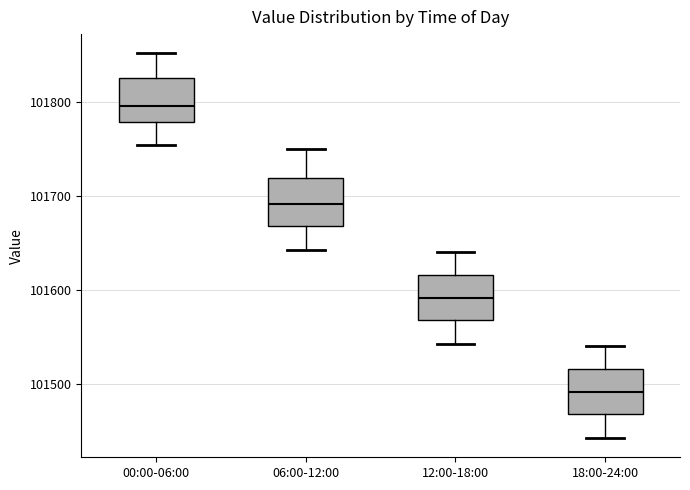

Reading left to right, transcribe this box plot: for each box, give where its median line is, the range the box spans, and where its two whiskers end, as read against the y-axis. The values are not printed on the chart, so give them approximately, as read against the axis.

00:00-06:00: median 101800, box 101780 to 101830, whiskers 101750 to 101850
06:00-12:00: median 101690, box 101670 to 101720, whiskers 101640 to 101750
12:00-18:00: median 101590, box 101570 to 101620, whiskers 101540 to 101640
18:00-24:00: median 101490, box 101470 to 101520, whiskers 101440 to 101540